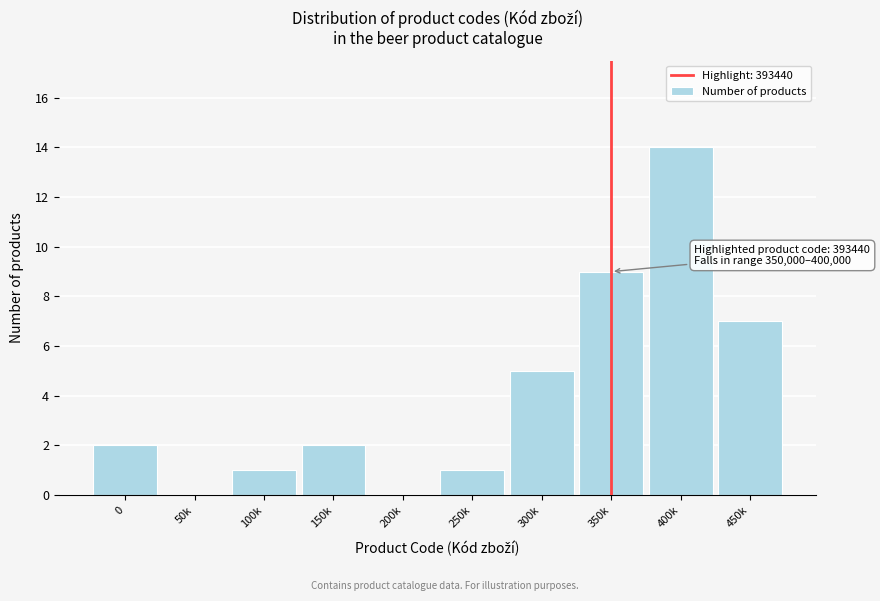

Reading left to right, what are all the values shown in this chart?

0=2	50k=0	100k=1	150k=2	200k=0	250k=1	300k=5	350k=9	400k=14	450k=7